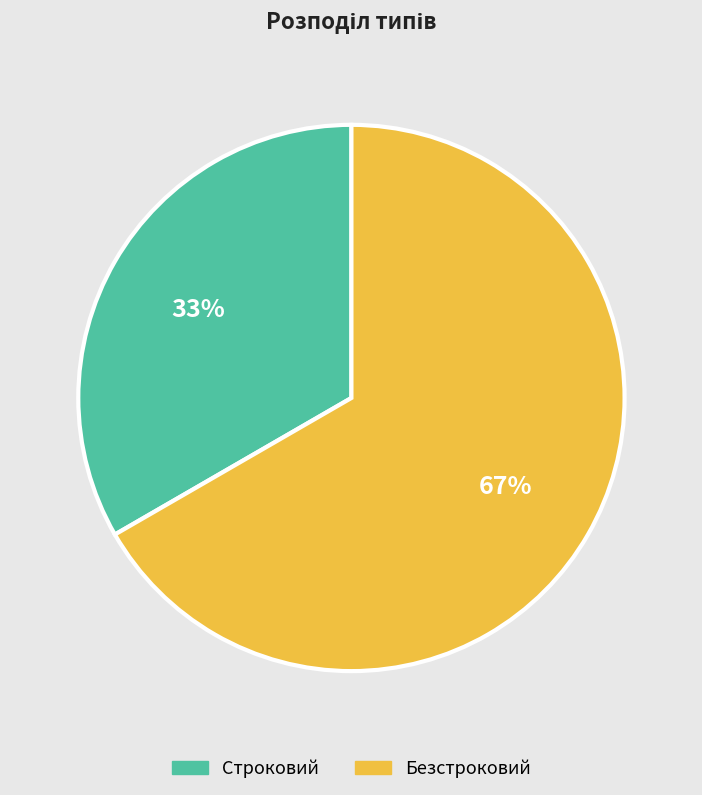

Do Строковий and Безстроковий together represent more than half of the pie?

Yes